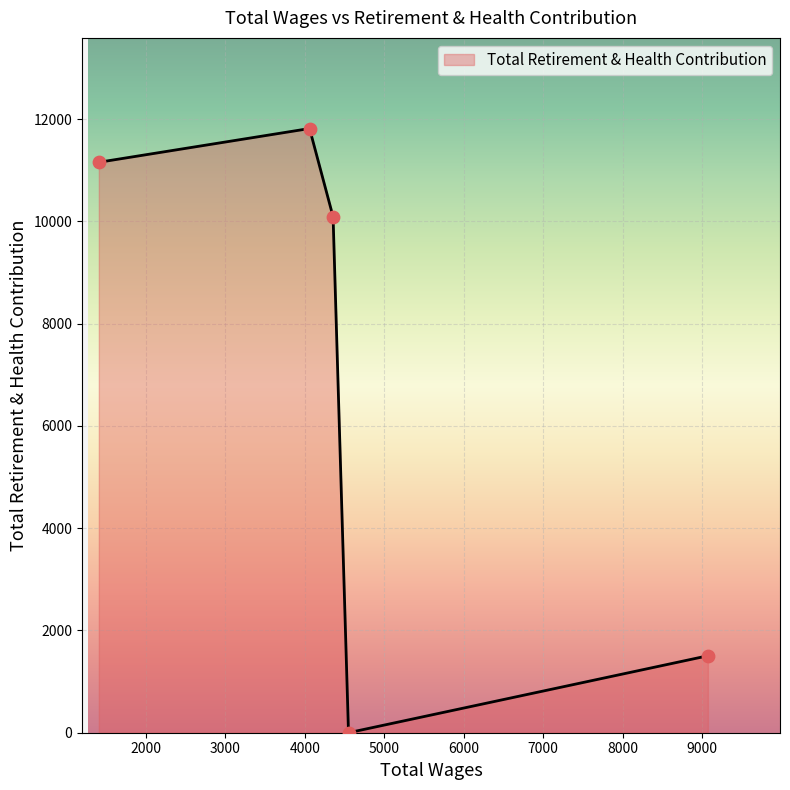

True or false: there are more than 2 points higher than both neighbors.

False